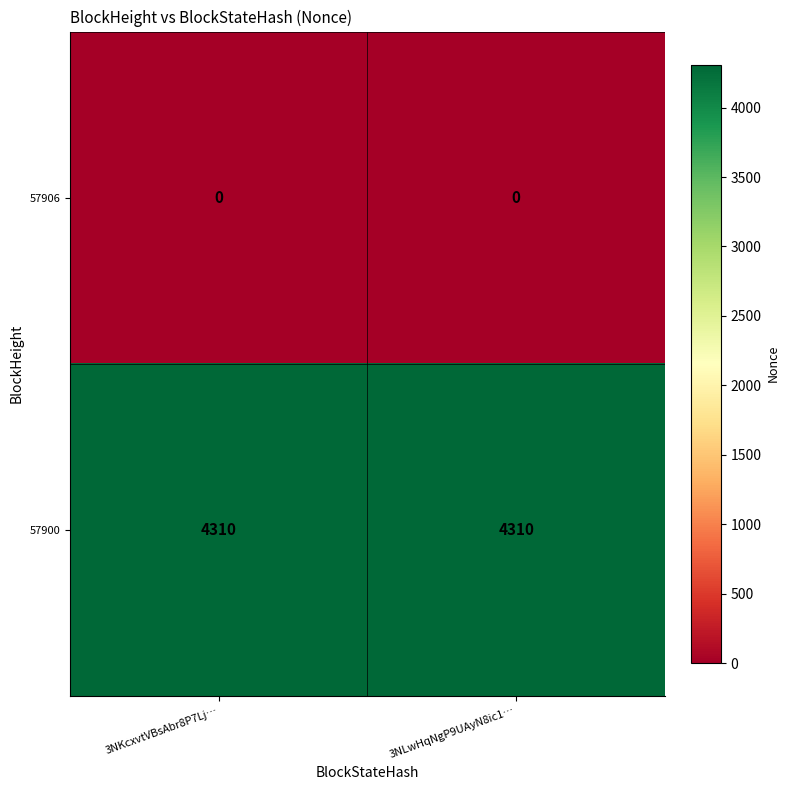

Reading right to left, transcribe all the data shown in this chart.

57906: 3NLwHqNgP9UAyN8ic1…=0	3NKcxvtVBsAbr8P7Lj…=0
57900: 3NLwHqNgP9UAyN8ic1…=4310	3NKcxvtVBsAbr8P7Lj…=4310